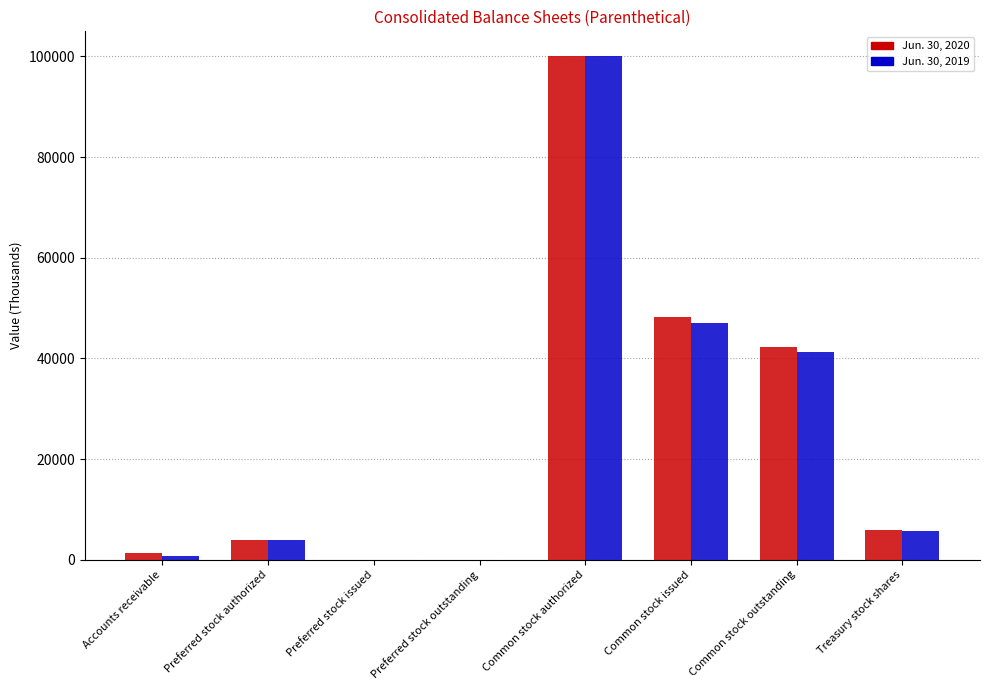

At which category is the sum across all series the highest?

Common stock authorized